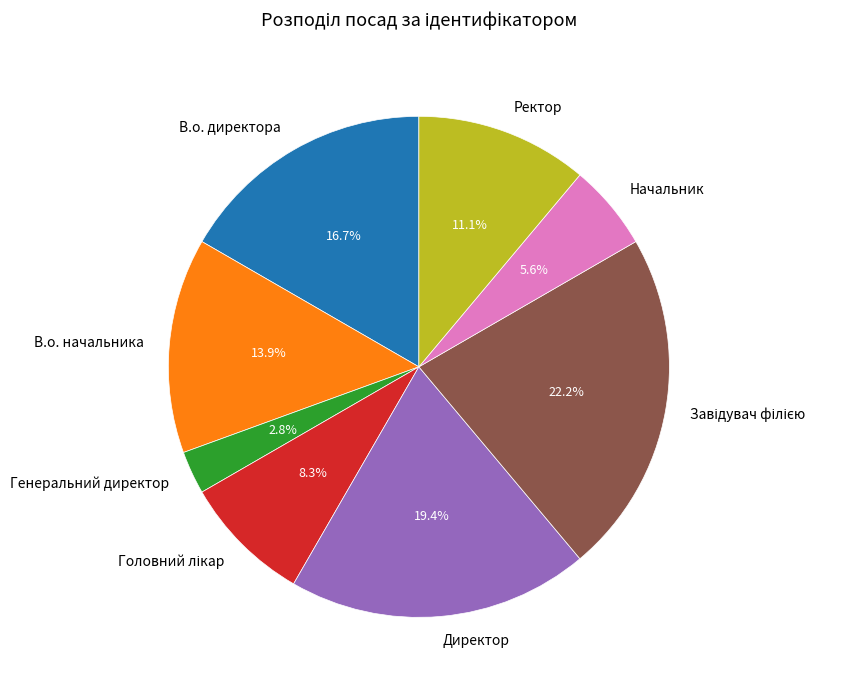

Combined, what portion of the pie is В.о. начальника and В.о. директора?

30.6%